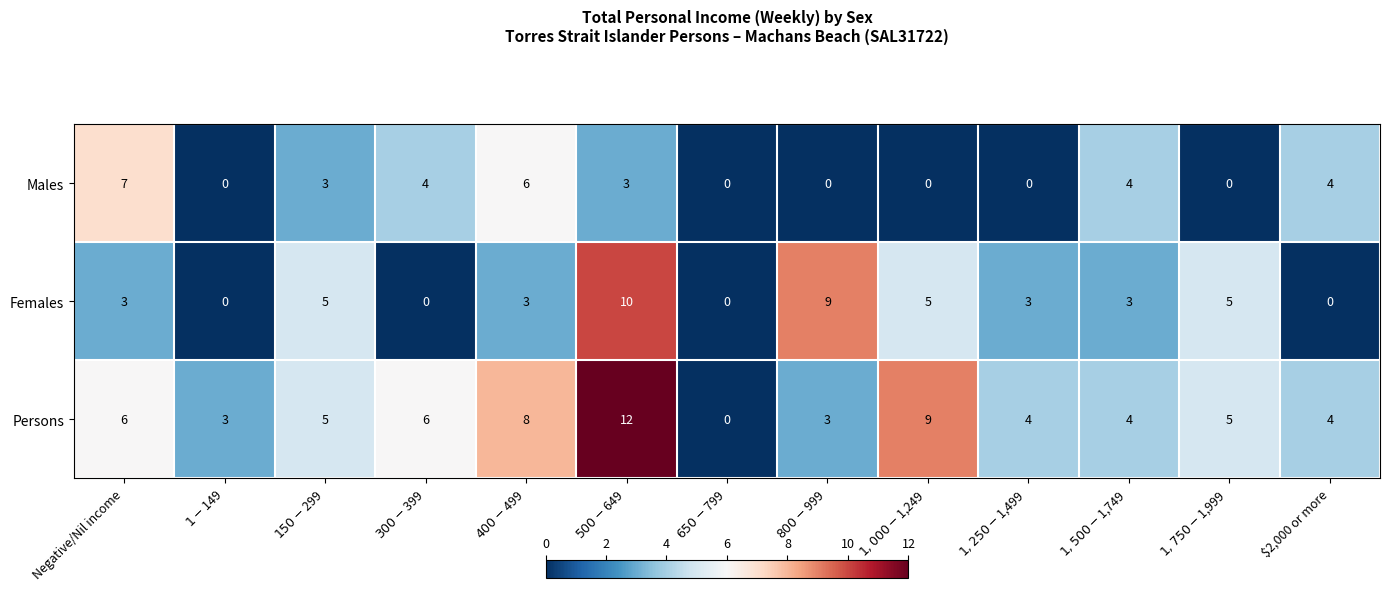

List the series in order of their peak value, highest first.

Persons, Females, Males